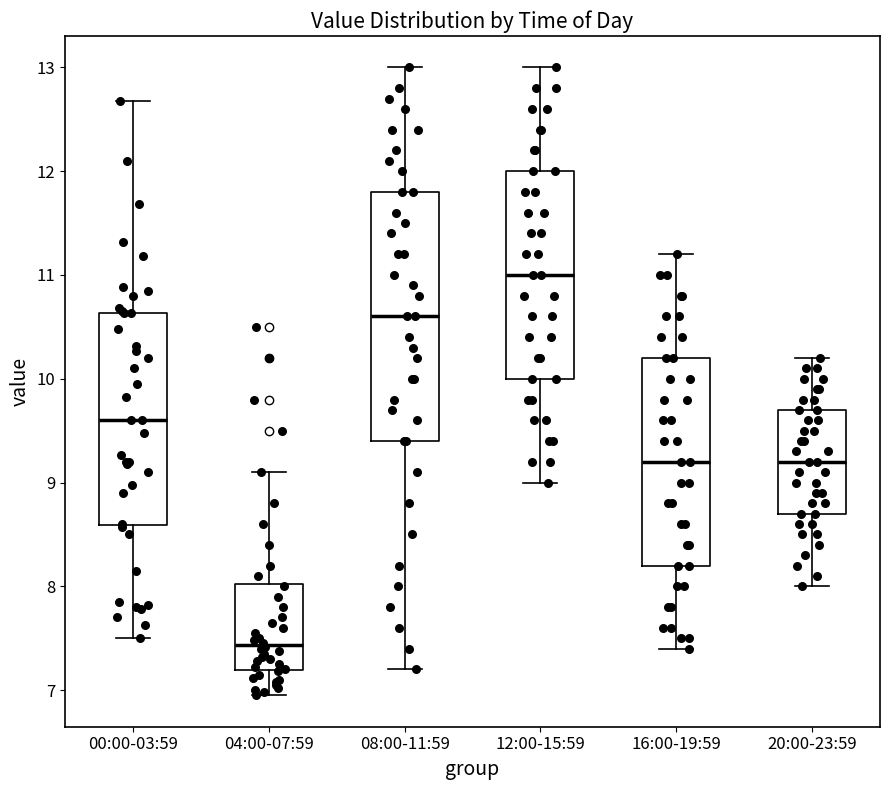

Where does the median line of the box for 20:00-23:59 sit on the y-axis? The values are not printed on the chart, so give them approximately, as read against the axis.

9.2